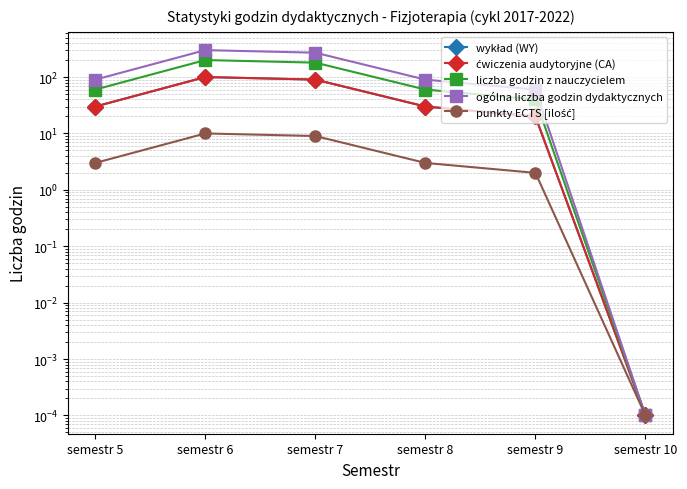

What is the average value of the punkty ECTS [ilość] series?

4.5